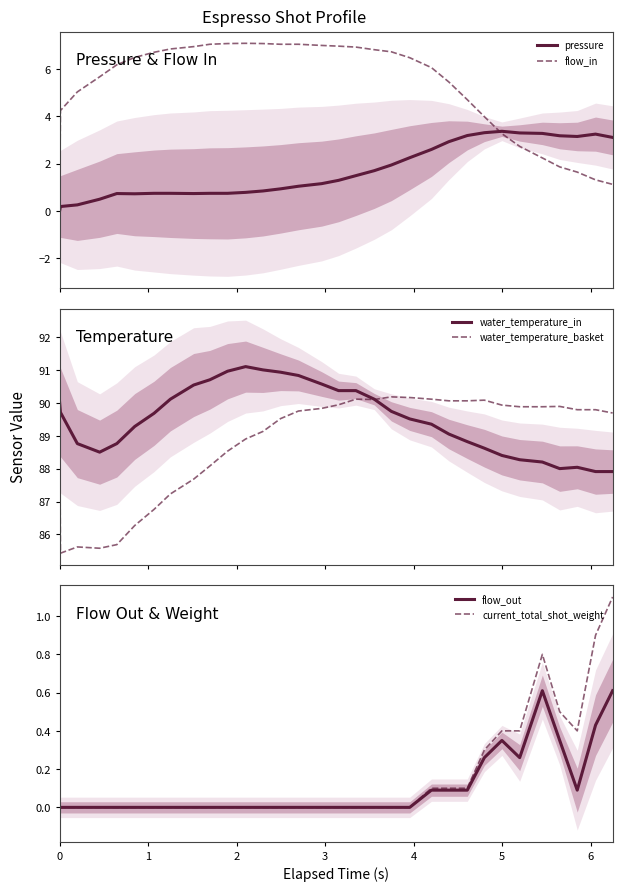

What is the maximum value shown in the chart?

91.1